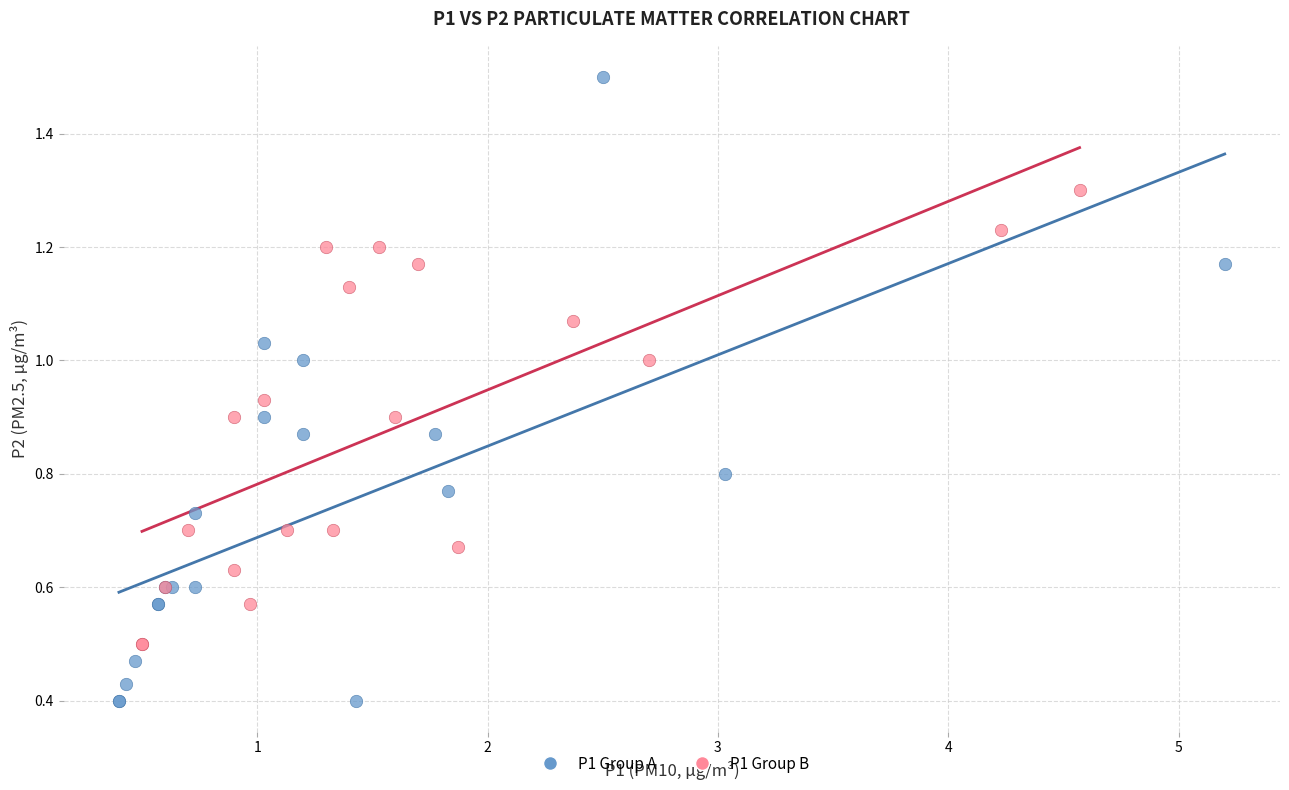

Which series reaches the minimum Y coordinate?

P1 Group A